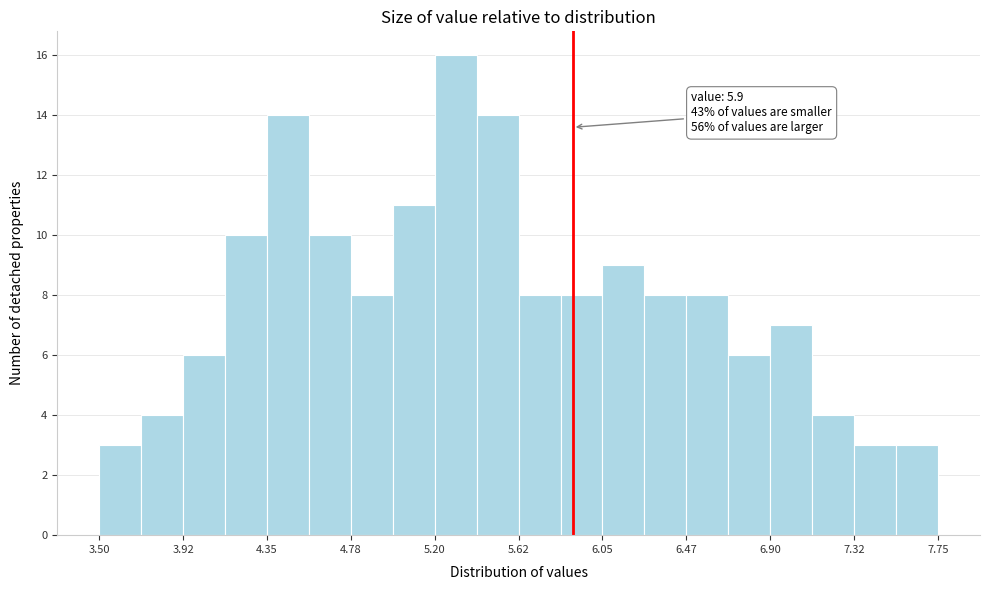

Over which range of the x-axis is the bar tallest?

5.20 to 5.40